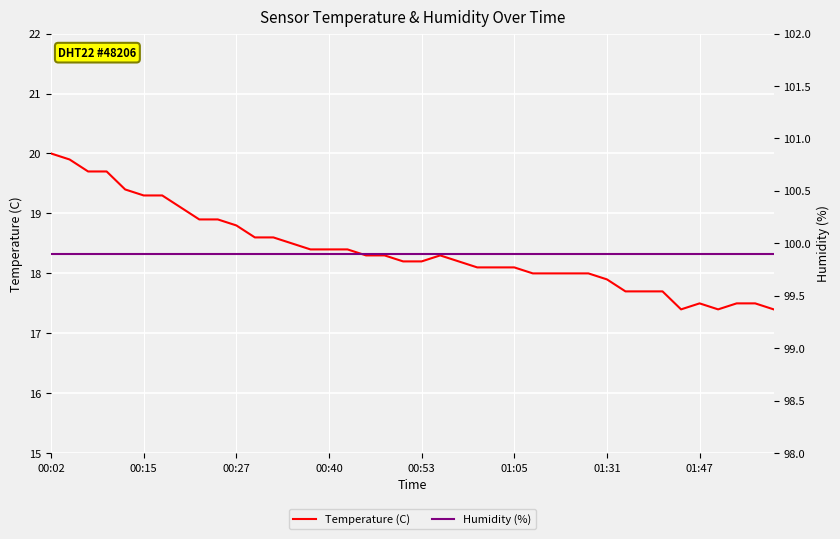

True or false: Humidity (%) and Temperature (C) cross at least once.

False